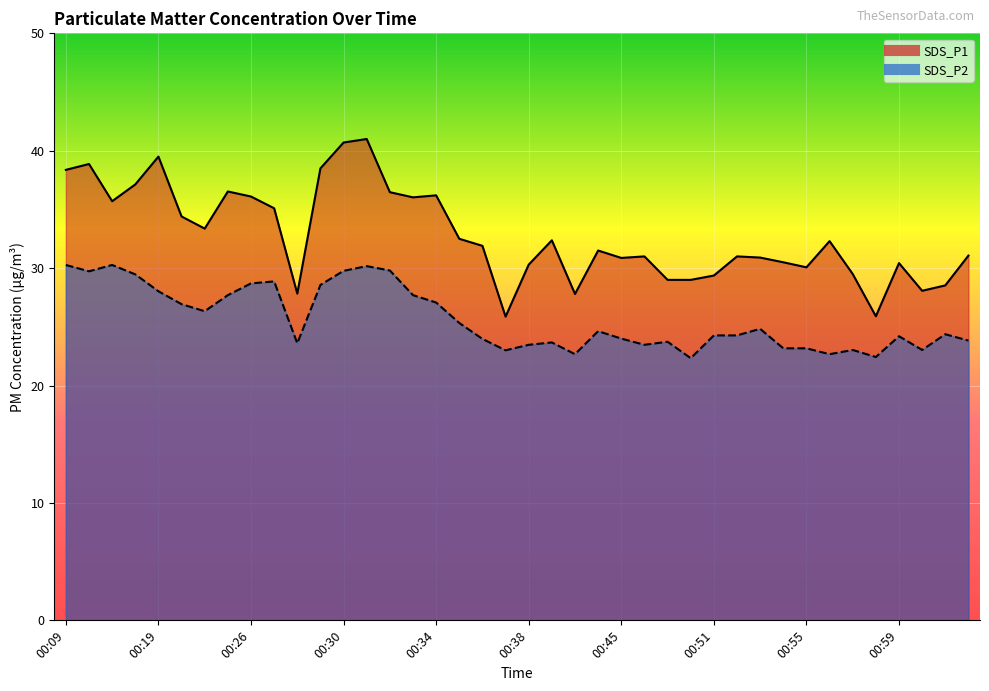

What is the value of the SDS_P2 point at the 3rd from the left?

30.3